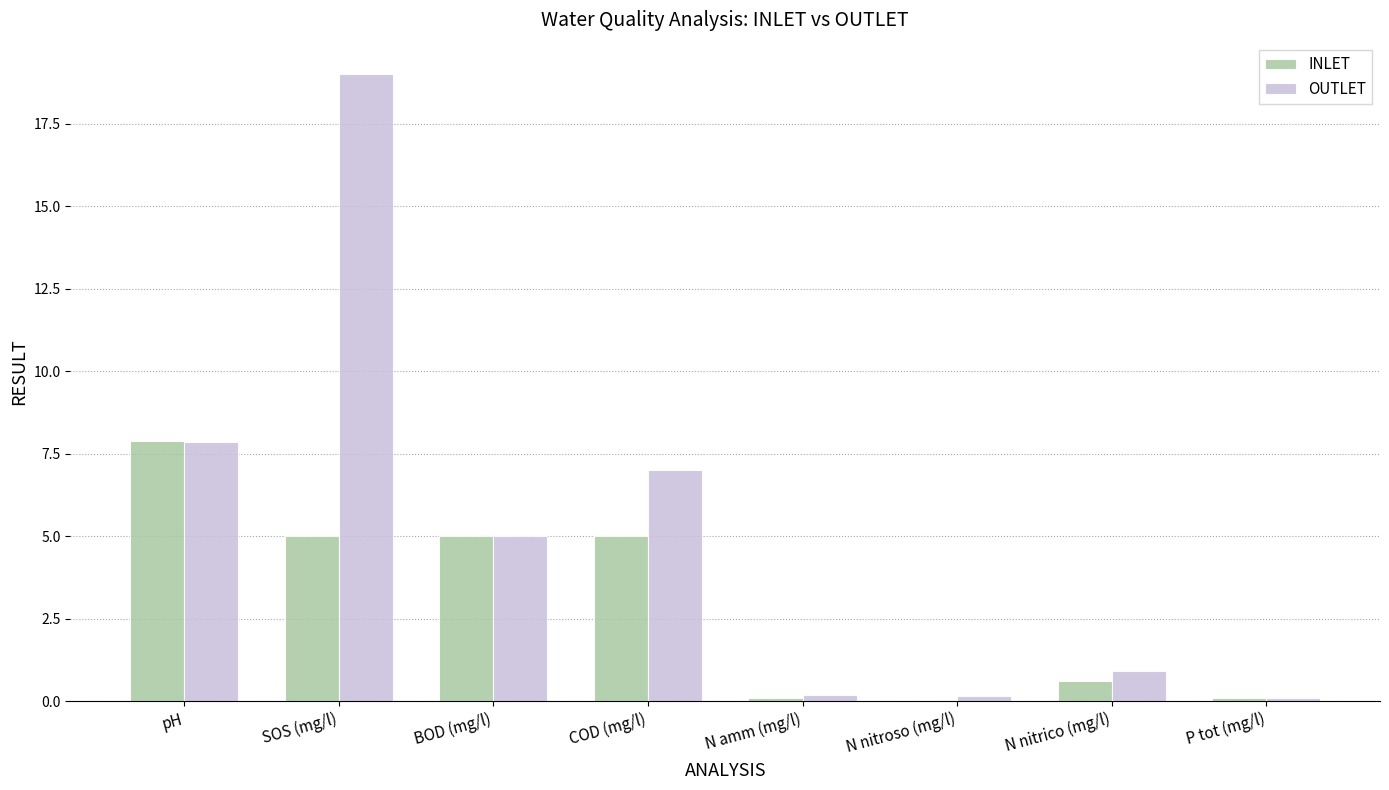

Is it true that INLET equals 3.0 at pH?

False